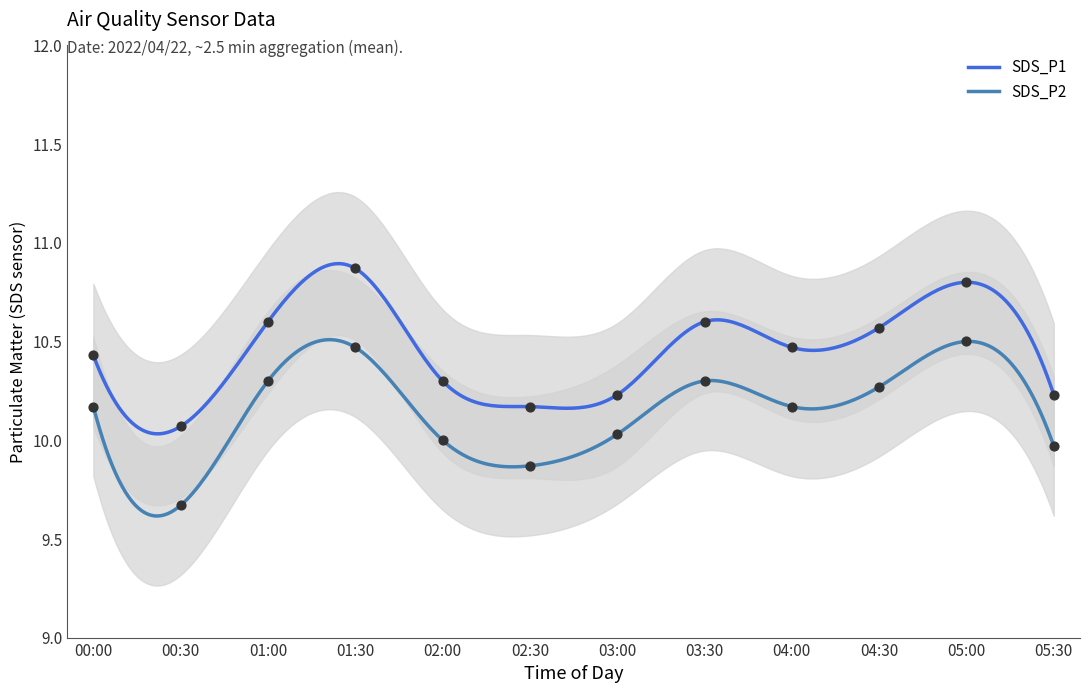

What is the total value across all series at 00:00?

20.6